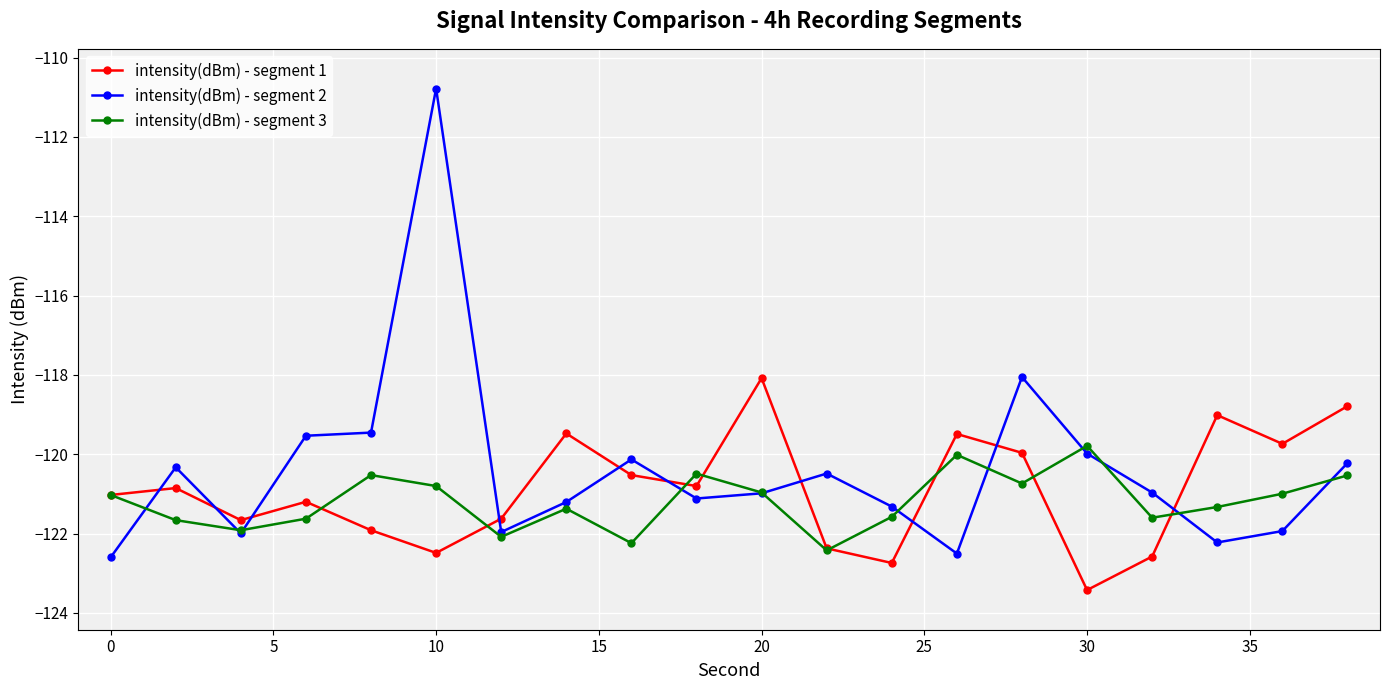

Which series has the largest range (max minus min)?

intensity(dBm) - segment 2